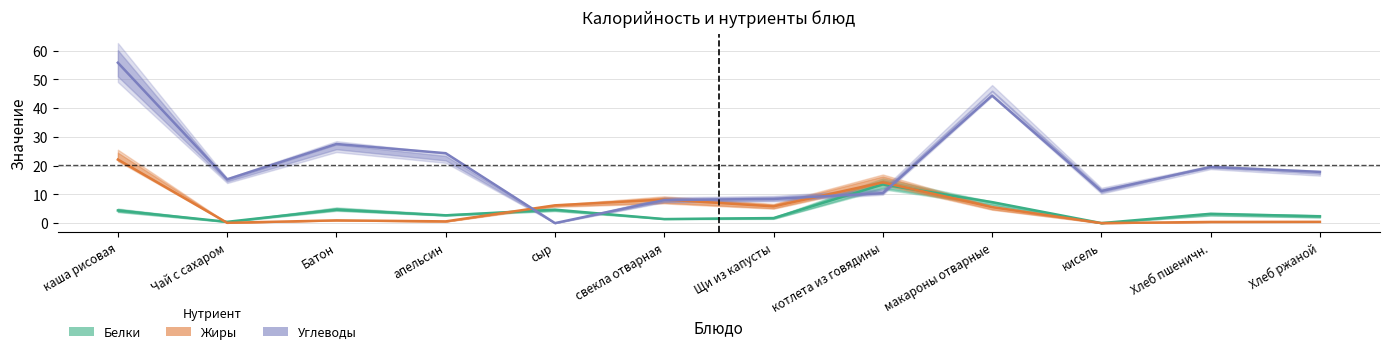

List the labels in order of Жиры value, smallest first.

кисель, Чай с сахаром, Хлеб пшеничн., Хлеб ржаной, апельсин, Батон, макароны отварные, Щи из капусты, сыр, свекла отварная, котлета из говядины, каша рисовая